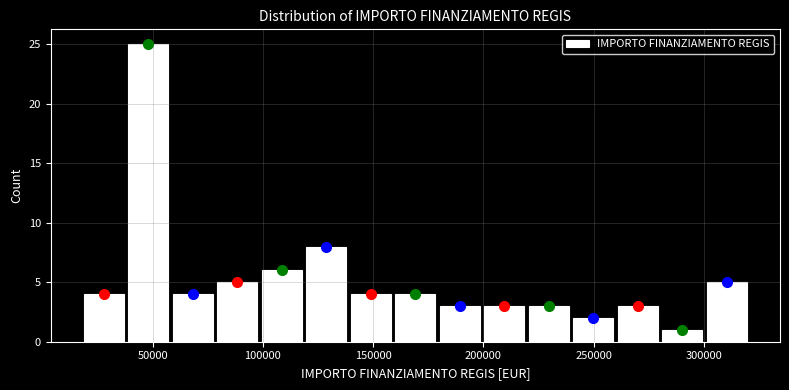

Reading left to right, list every bar in this chart as the range it spans on the x-axis followed by its height. Neither the bar edges nor the heights are printed on the chart, so give them approximately, as read against the axes.

20000 to 40000: 4
40000 to 60000: 25
60000 to 80000: 4
80000 to 100000: 5
100000 to 120000: 6
120000 to 140000: 8
140000 to 160000: 4
160000 to 180000: 4
180000 to 200000: 3
200000 to 220000: 3
220000 to 240000: 3
240000 to 260000: 2
260000 to 280000: 3
280000 to 300000: 1
300000 to 320000: 5